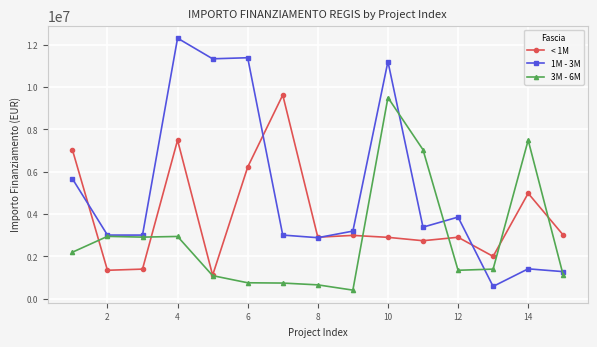

How many lines are shown in the chart?

3